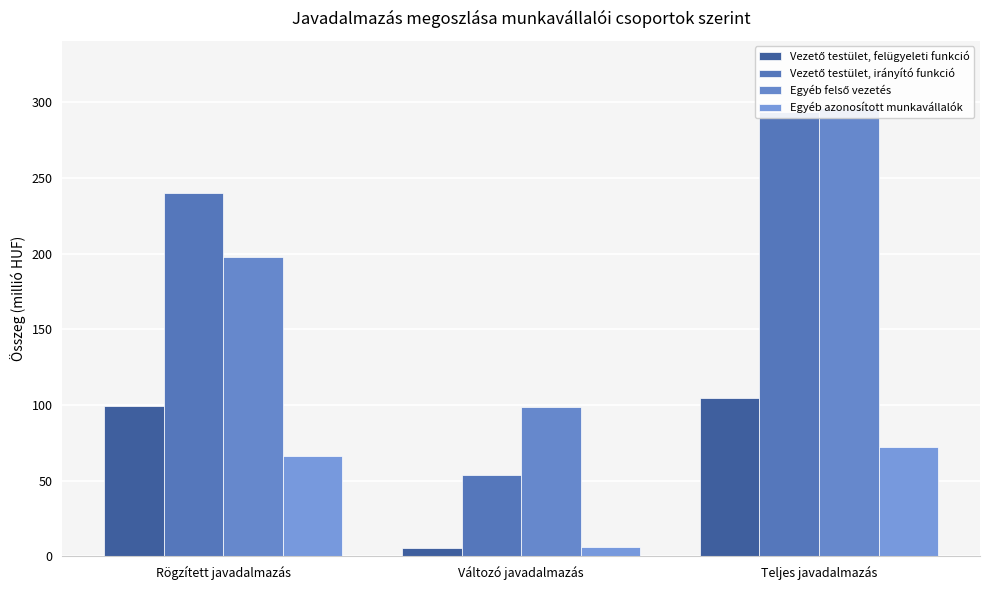

What position from the left is Rögzített javadalmazás?

1